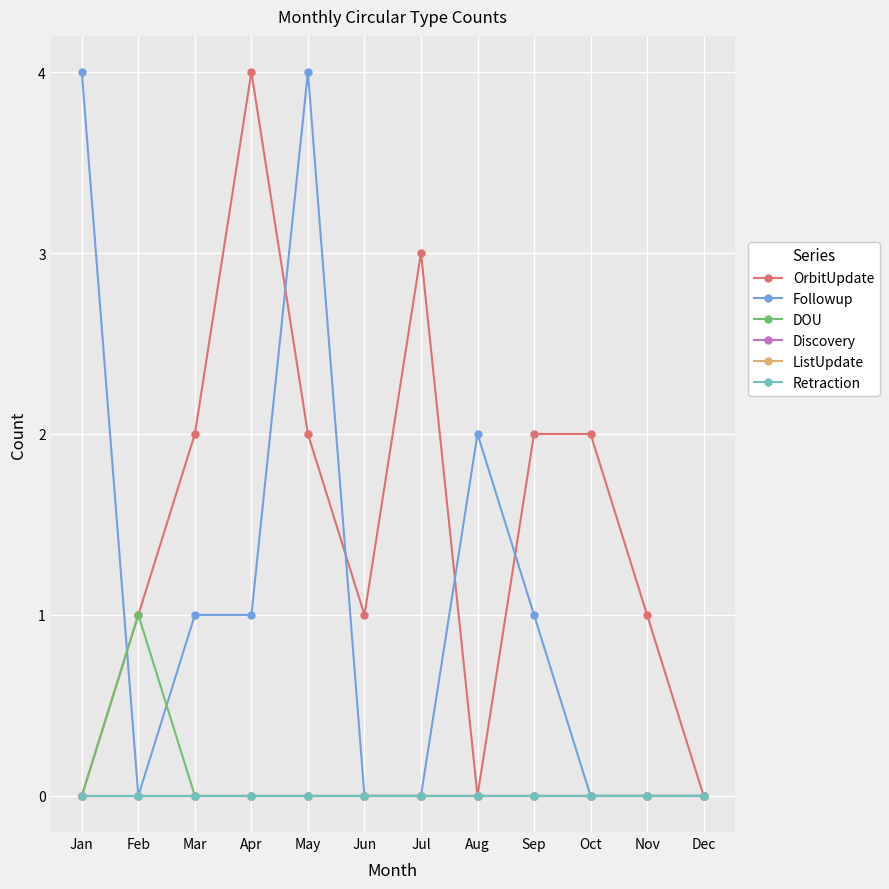

Does the chart have visible grid lines?

Yes